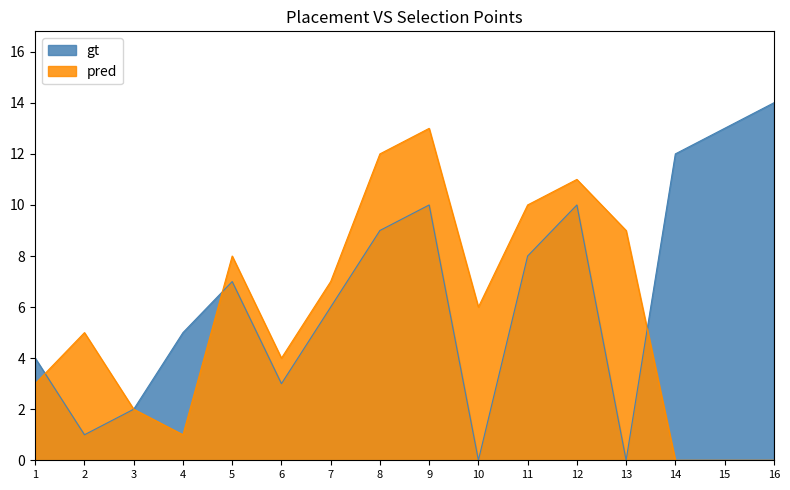

Rank the series at 9 from highest to lowest value.

pred, gt